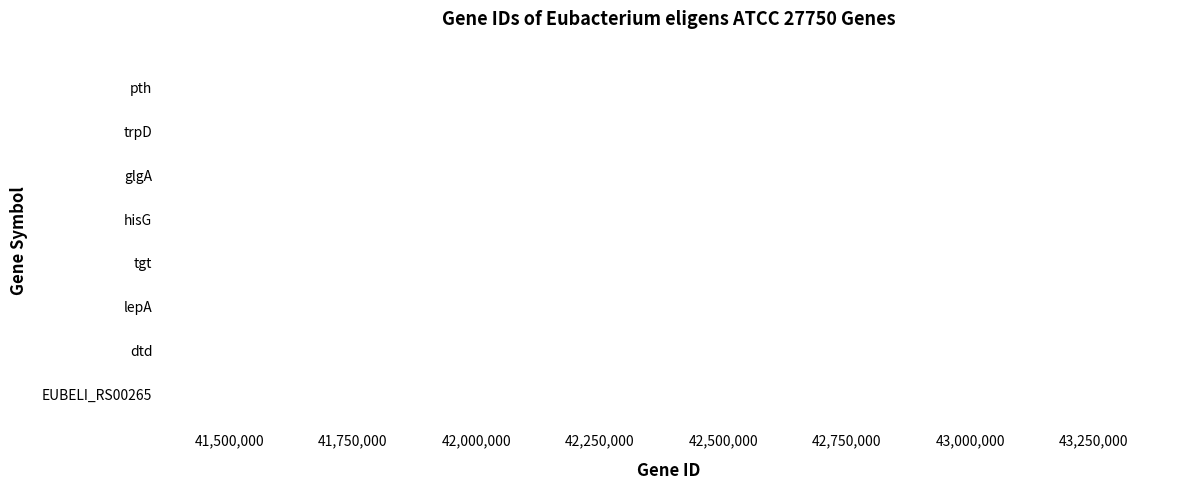

The chart shows a value of 41355749 at hisG. True or false?

True